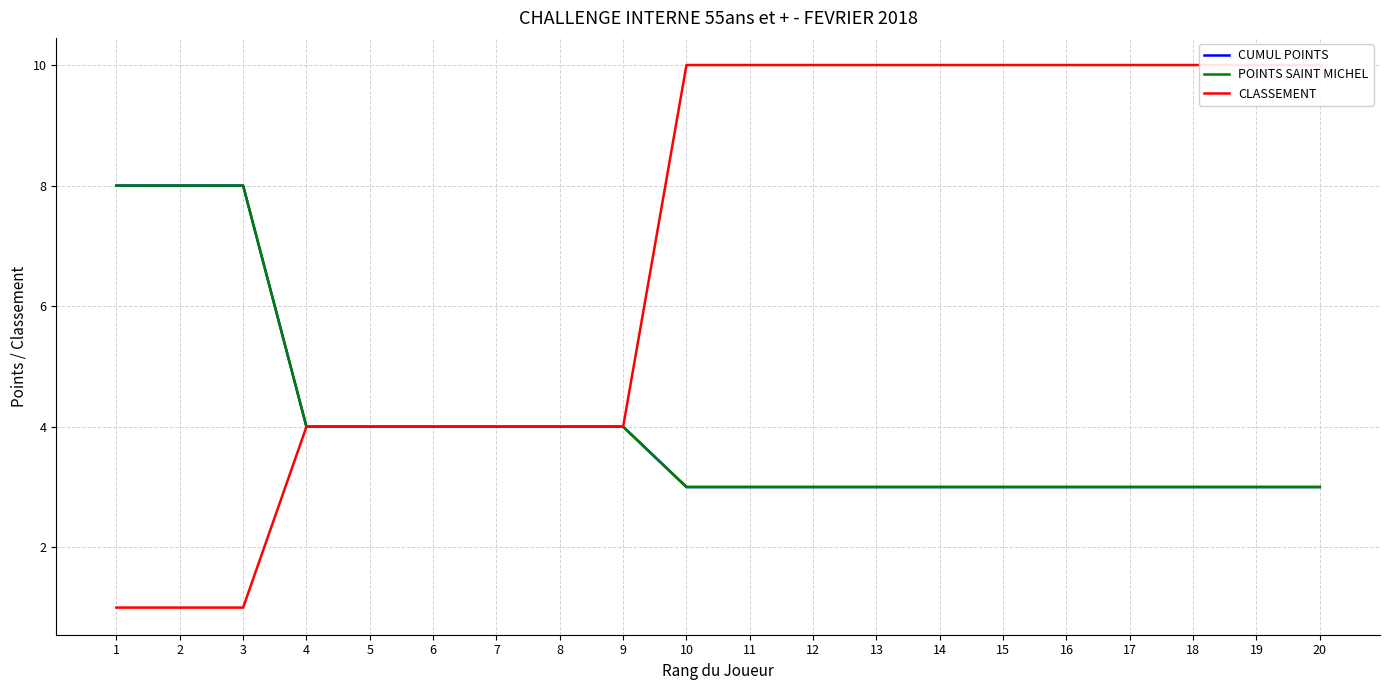

Which has a higher value, 1 or 15?

1